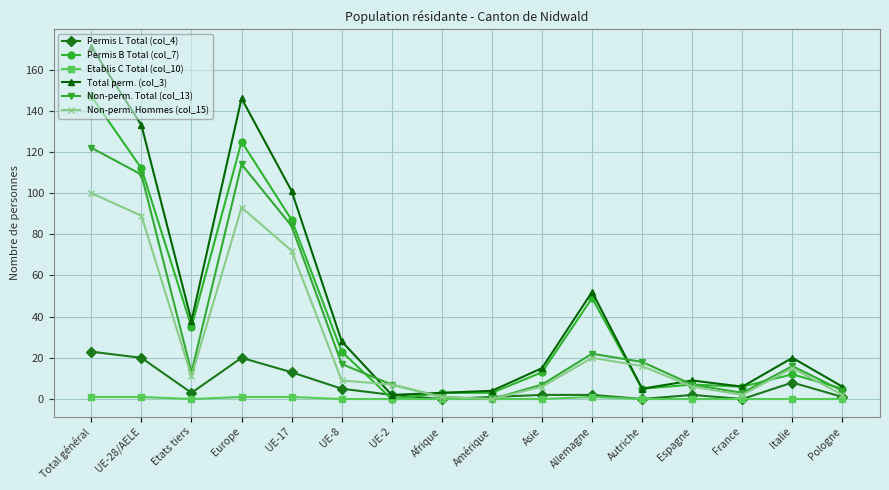

Is this an area chart (filled region under the line)?

No